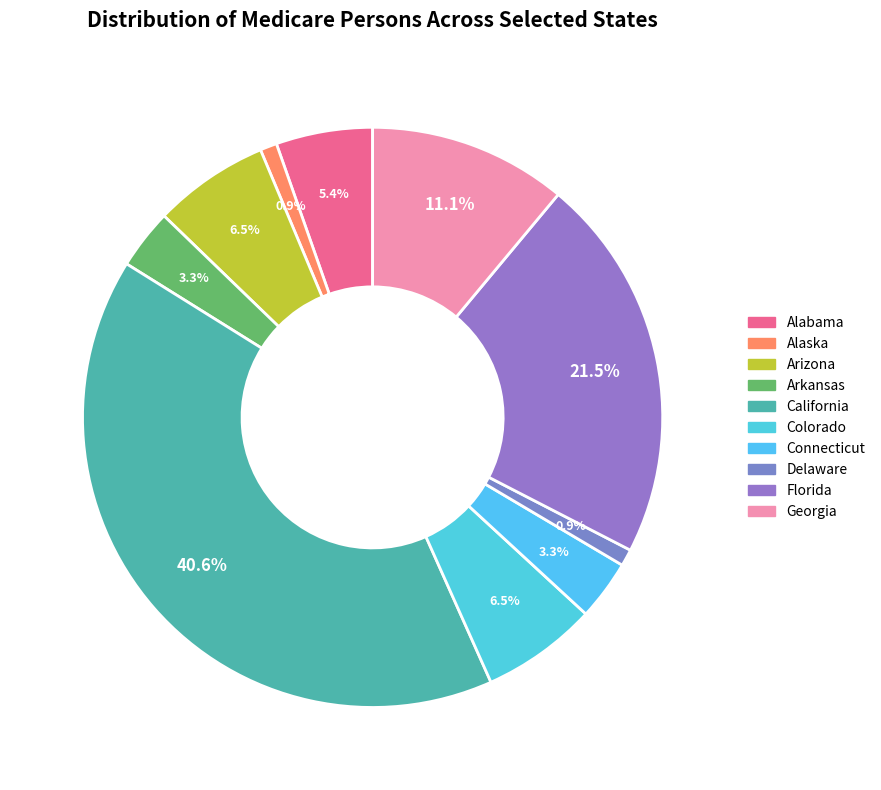

True or false: Florida accounts for 10% of the total.

False